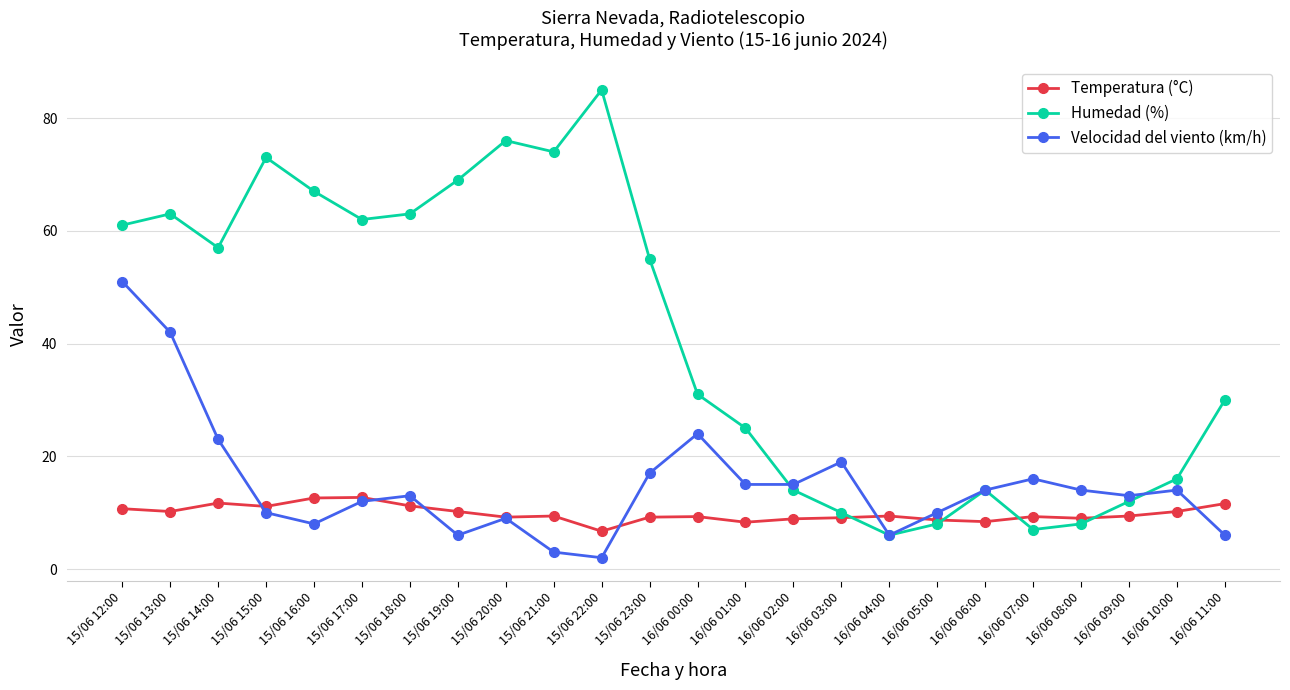

The Temperatura (°C) series shows 16.5 at 15/06 19:00. True or false?

False